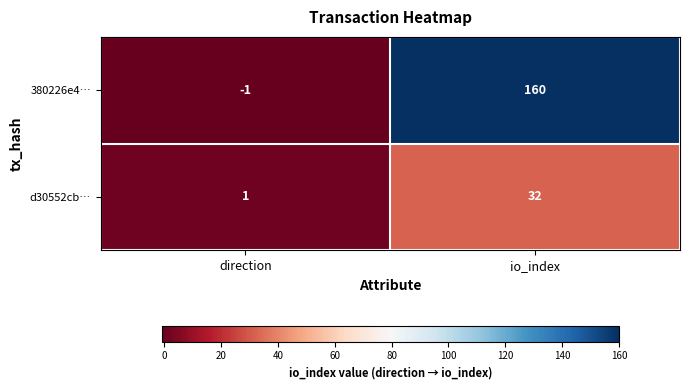

At which category is the sum across all series the highest?

io_index